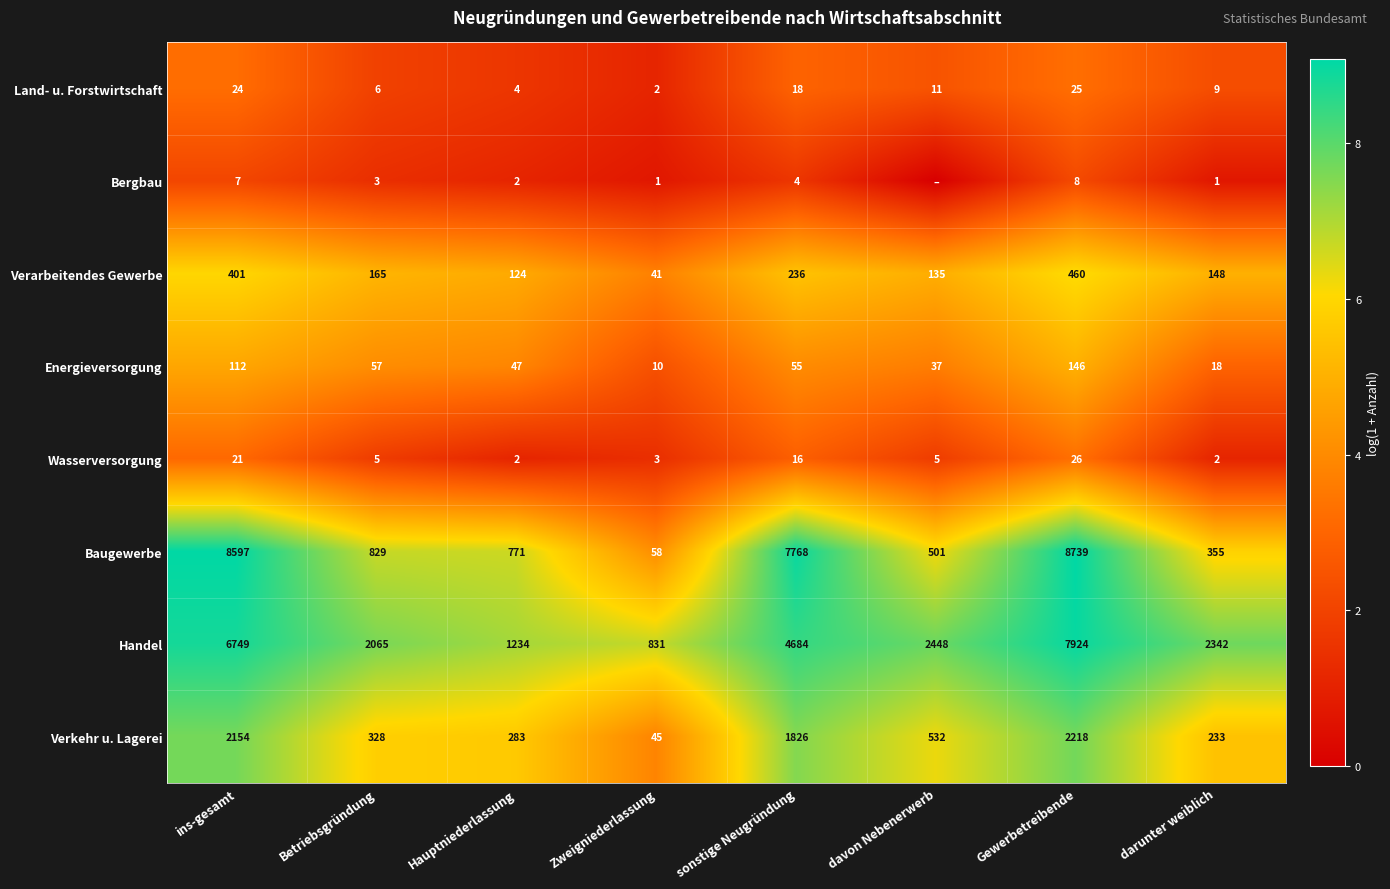

What is the spread (max minus min) of values at Hauptniederlassung?

1232